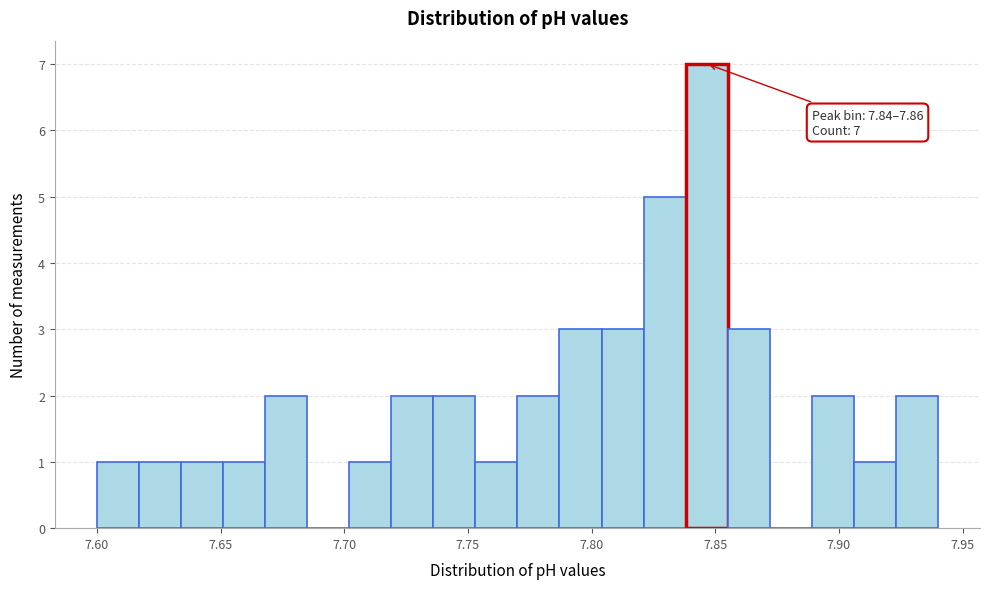

Read against the x-axis, roughly where is the centre of the tallest bar?

7.845